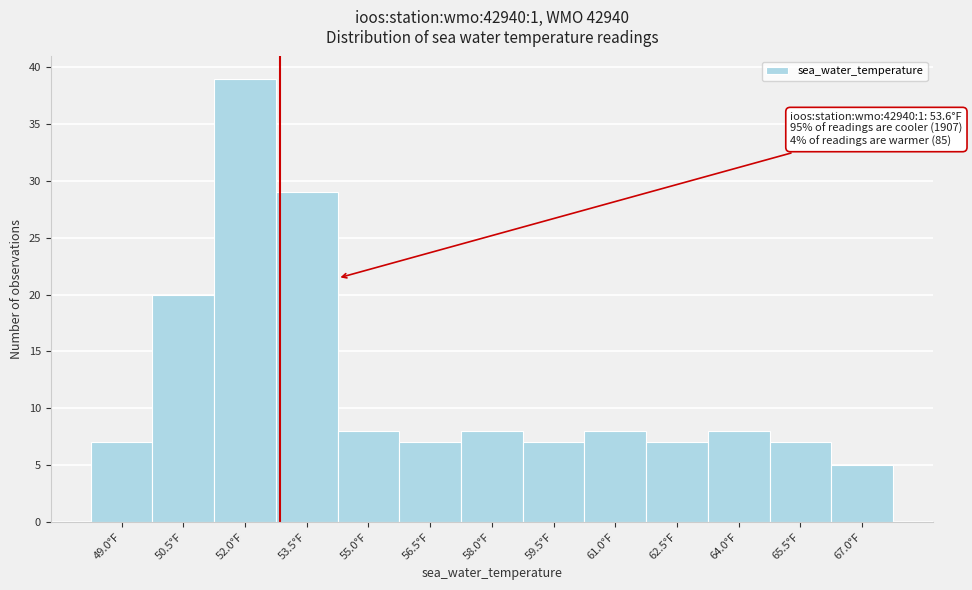

Reading right to left, what are all the values shown in this chart?

5	7	8	7	8	7	8	7	8	29	39	20	7